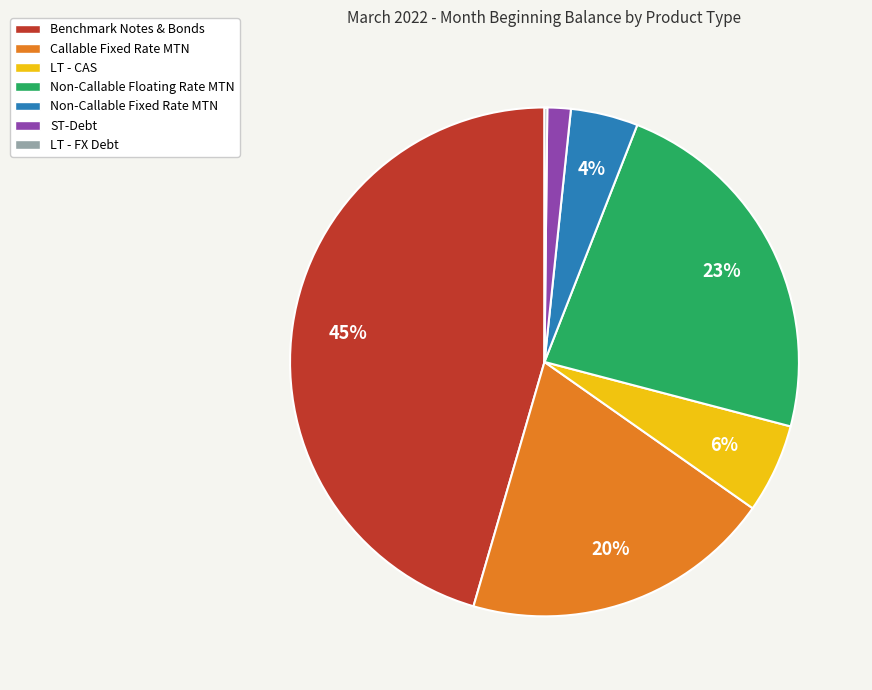

Is there any slice that represents more than half of the pie?

No